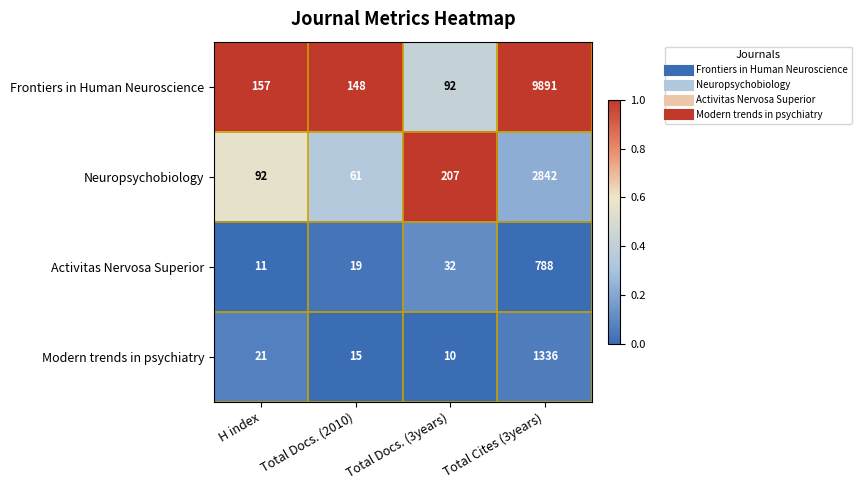

At which label is Activitas Nervosa Superior closest to 399?

Total Docs. (3years)